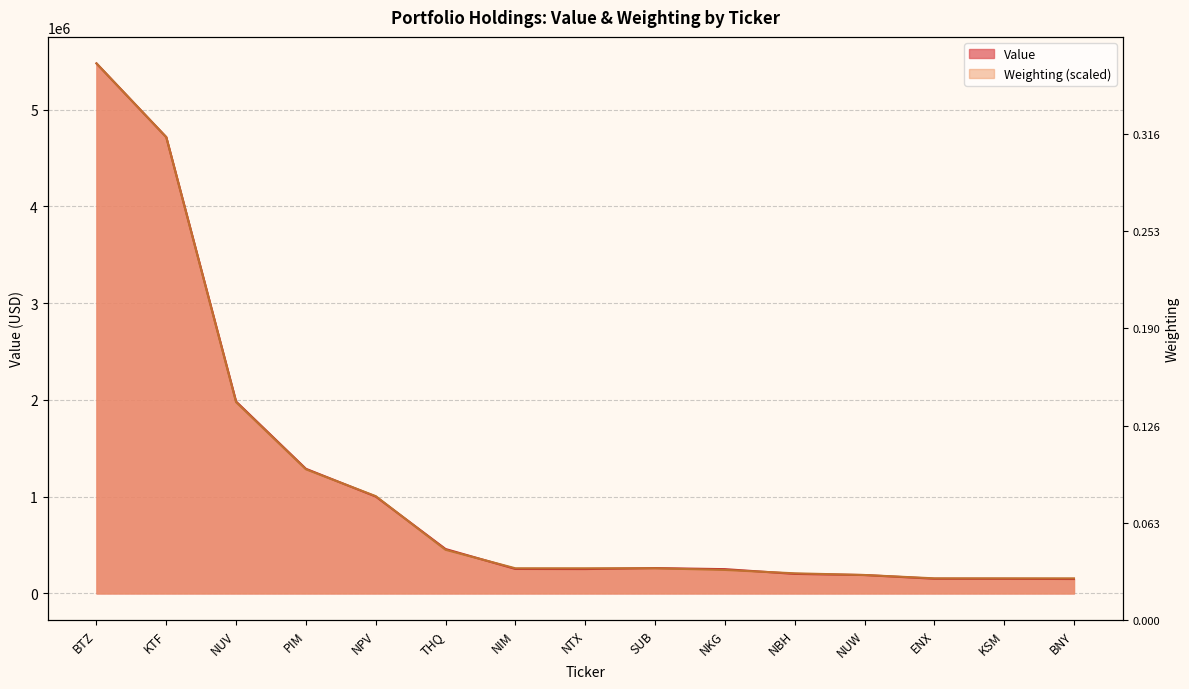

Where is the first local maximum for Value?

SUB